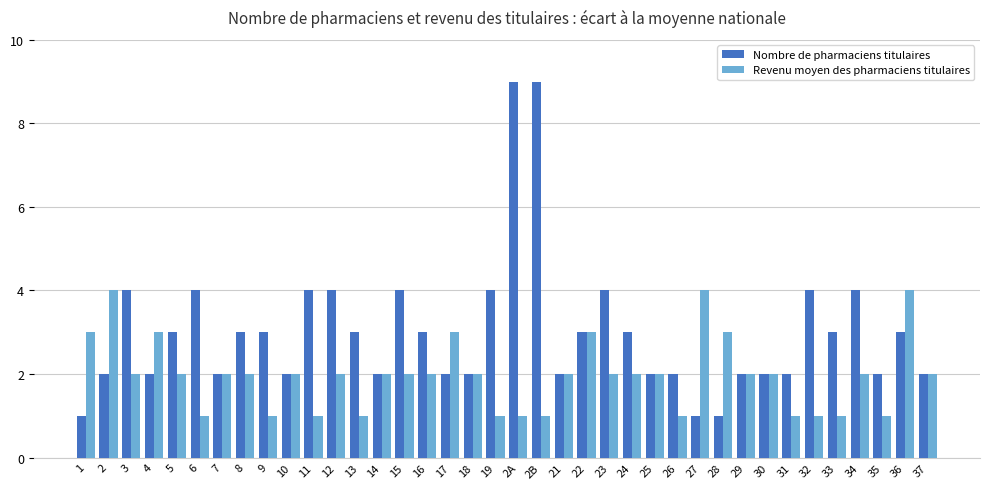

How many Nombre de pharmaciens titulaires values are between 2 and 4?

33